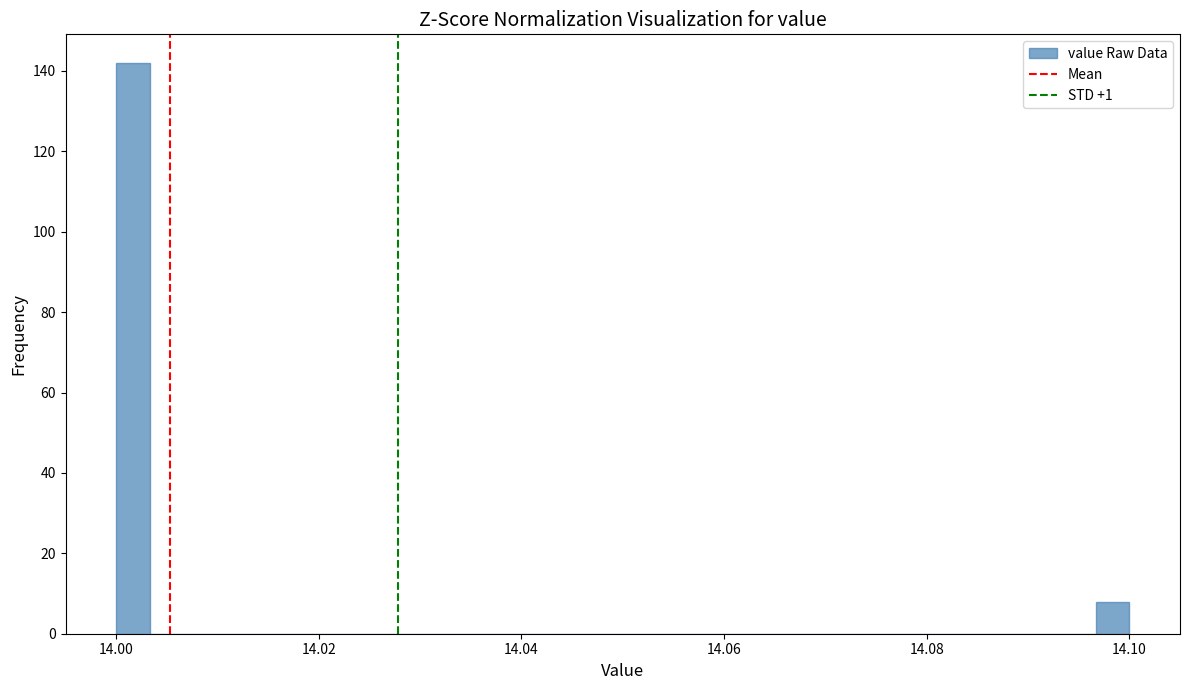

Read against the x-axis, roughly where is the centre of the tallest bar?

14.002